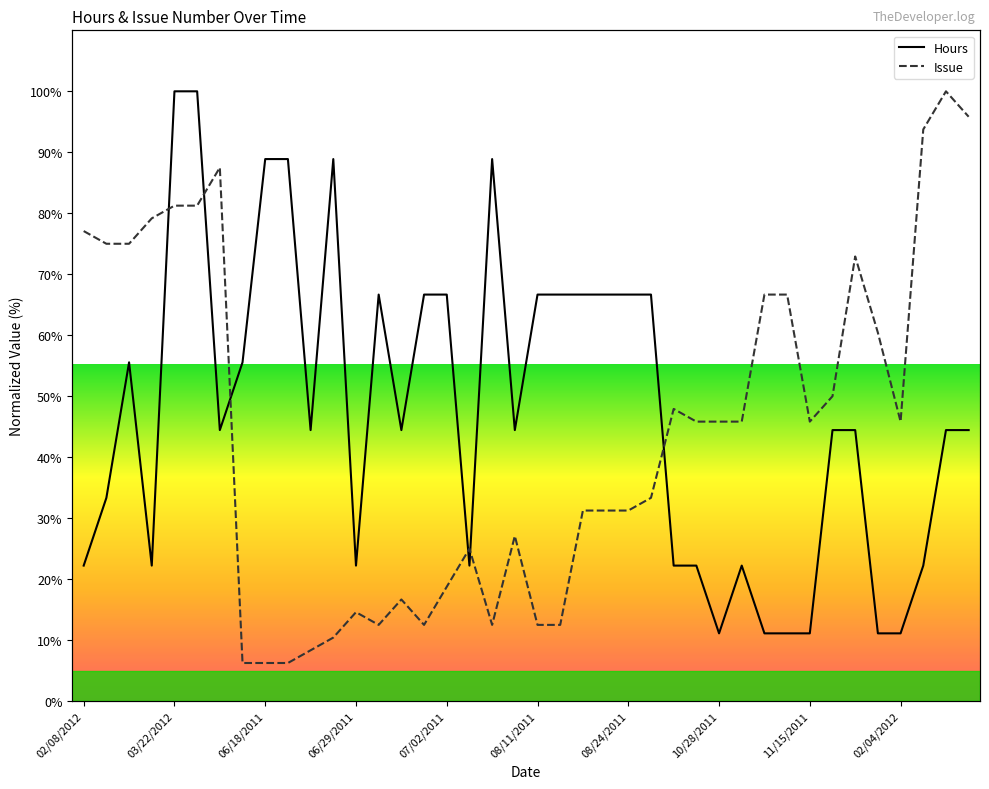

Between 33 and 35, which is larger?

33